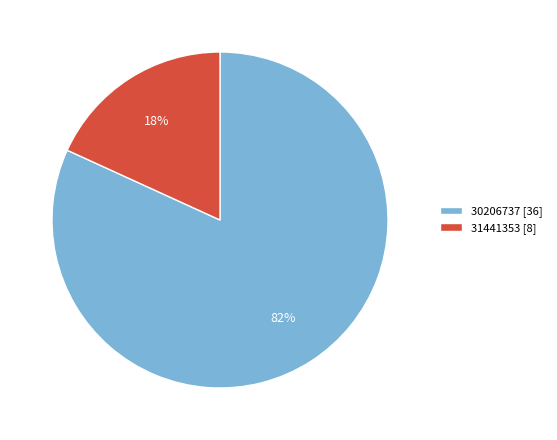

Which category has the smallest portion of the pie?

31441353